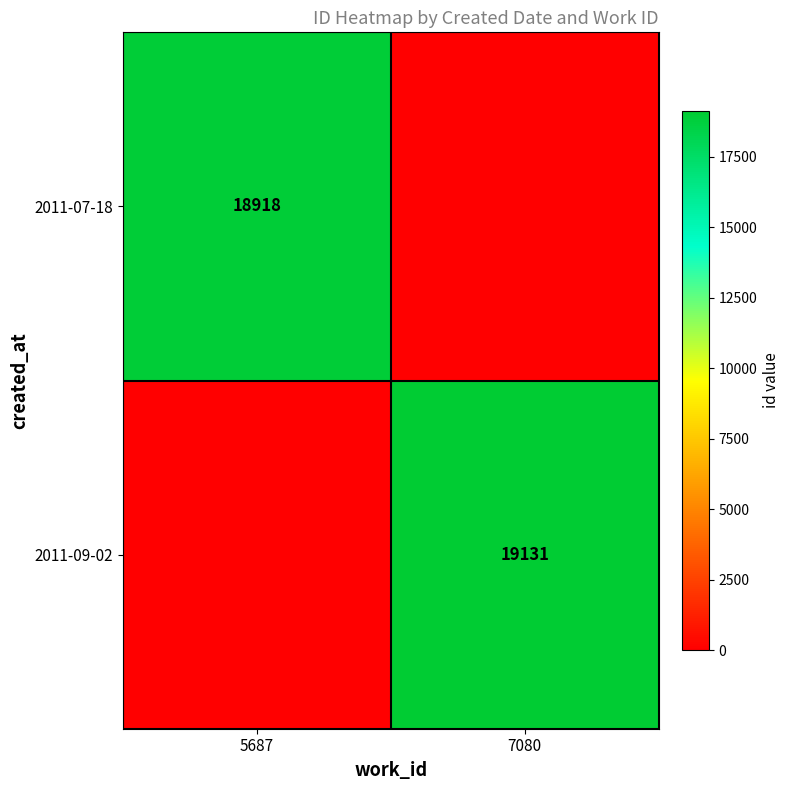

How many distinct data groups are displayed?

2